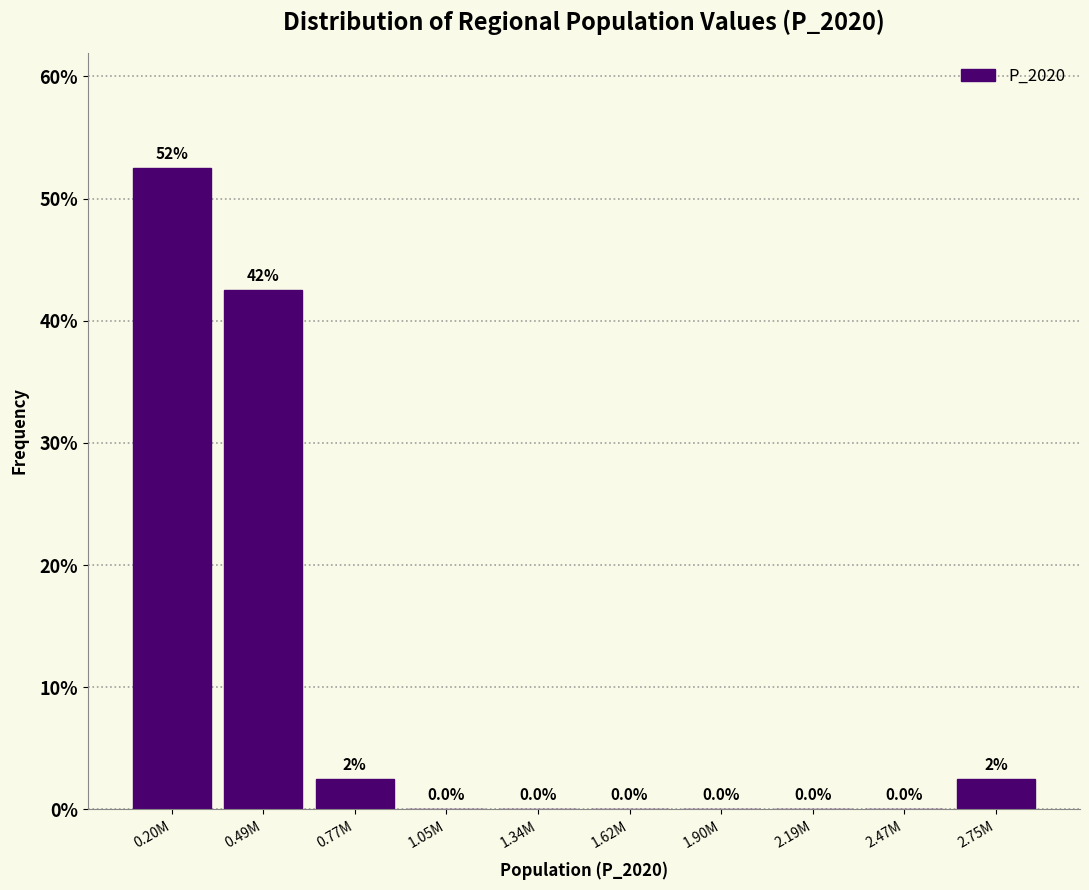

Reading left to right, extract all data points from this chart.

0.20M=52.5	0.49M=42.5	0.77M=2.5	1.05M=0.0	1.34M=0.0	1.62M=0.0	1.90M=0.0	2.19M=0.0	2.47M=0.0	2.75M=2.5